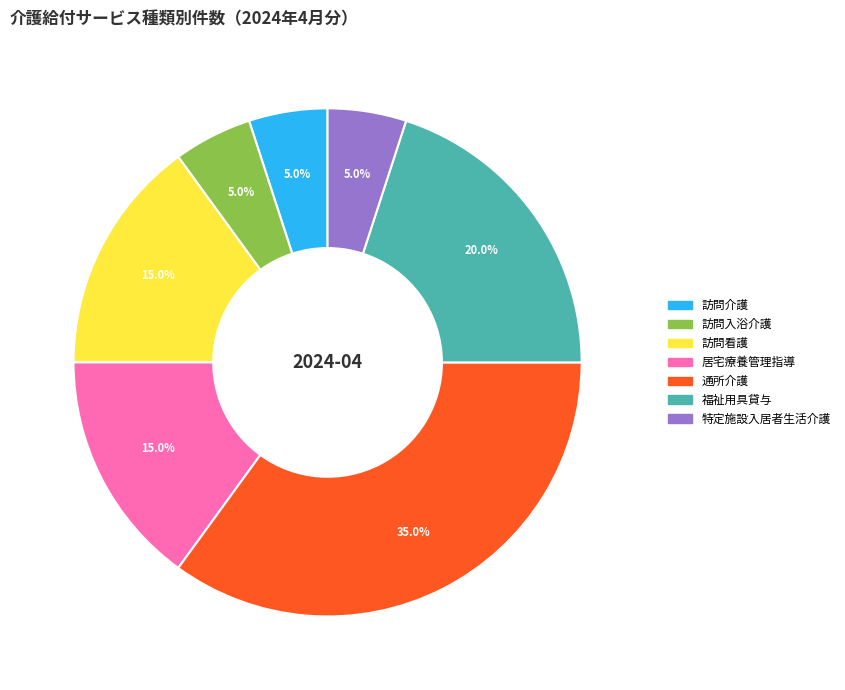

What percentage do 訪問入浴介護 and 訪問介護 together represent?

10.0%